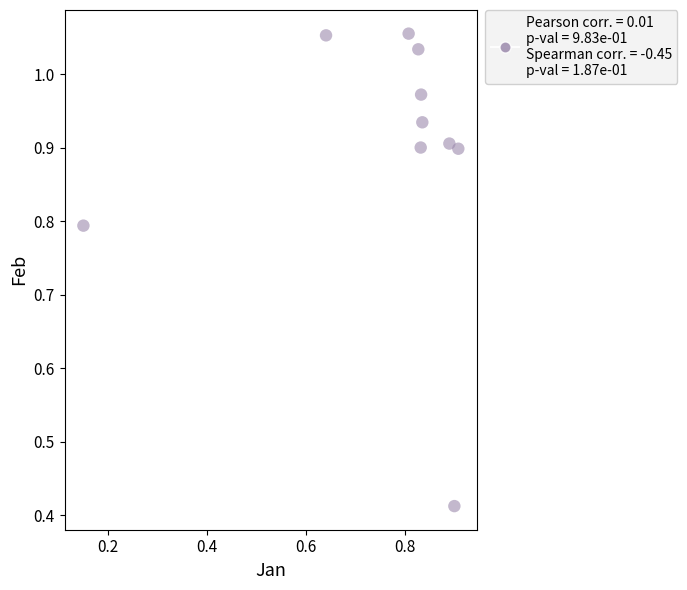

What is the range of Y values (max minus min)?

0.6